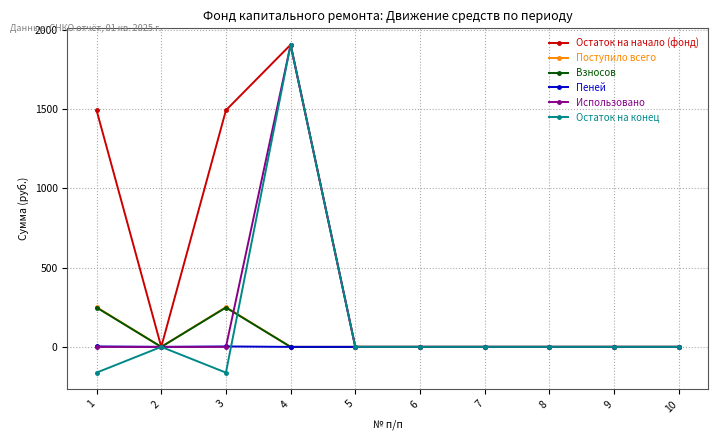

Where is the first local minimum for Остаток на начало (фонд)?

2